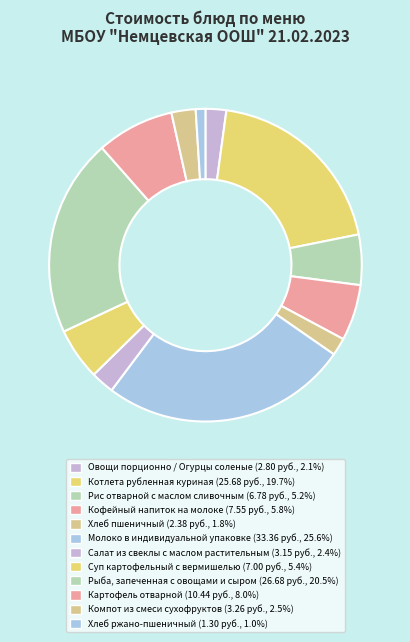

What is the change in value from Салат из свеклы с маслом растительным to Картофель отварной?

+7.3